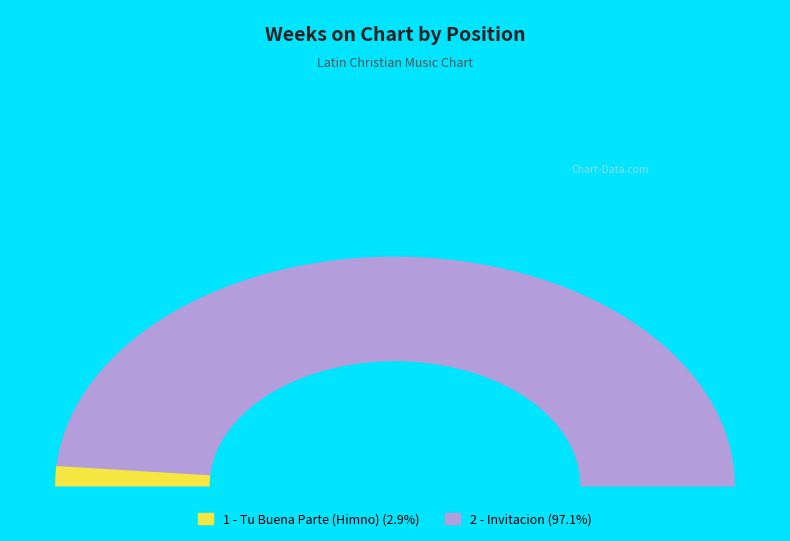

Rank the categories by value from highest to lowest.

2 - Invitacion, 1 - Tu Buena Parte (Himno)